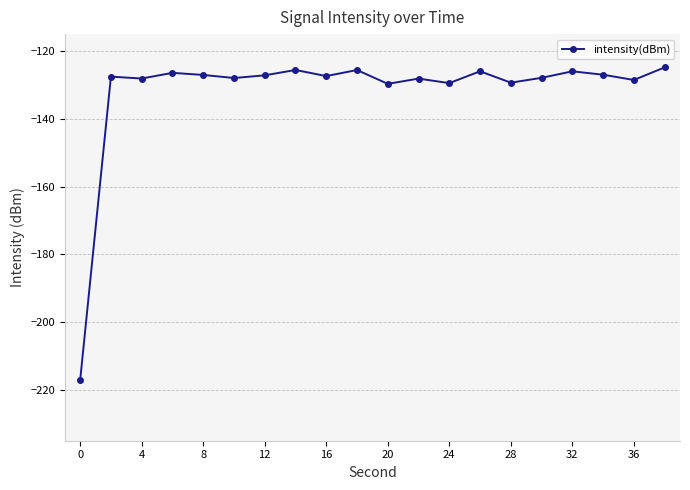

What is the difference between the maximum and minimum values?

92.3